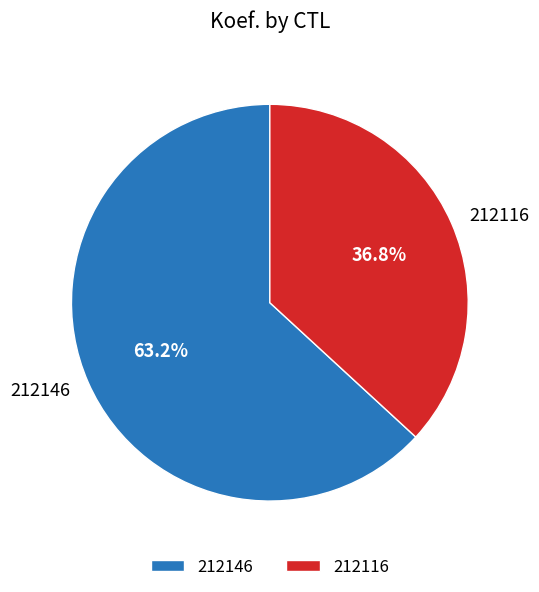

Which has a higher value, 212116 or 212146?

212146